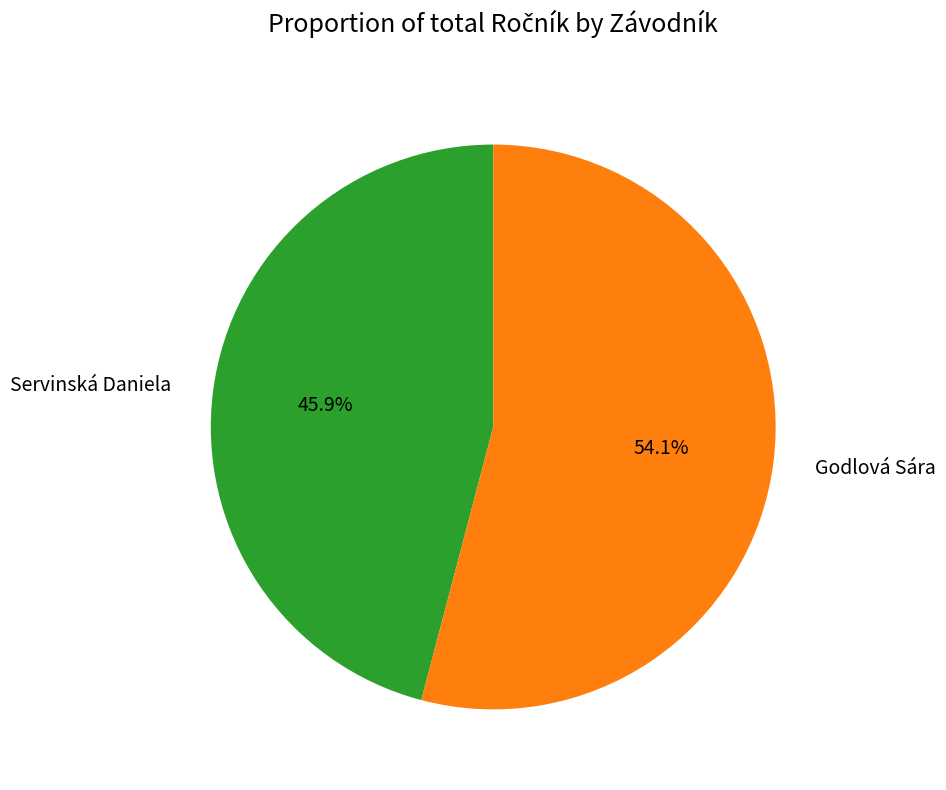

To the nearest percent, what is the average slice percentage?

50%